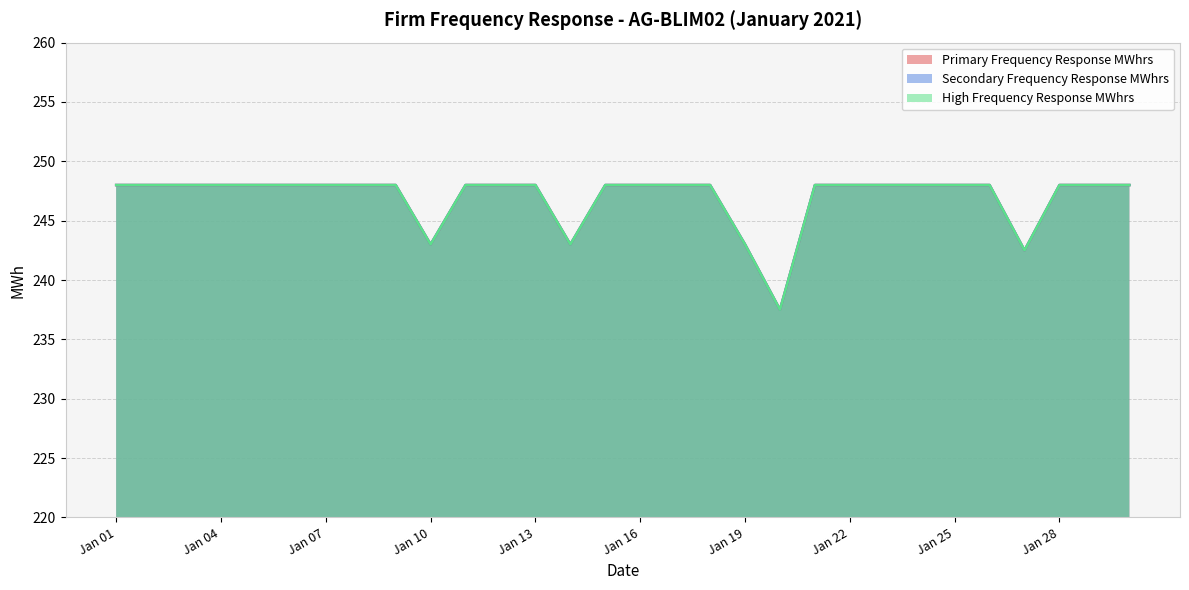

At which category is the sum across all series the highest?

Jan 01